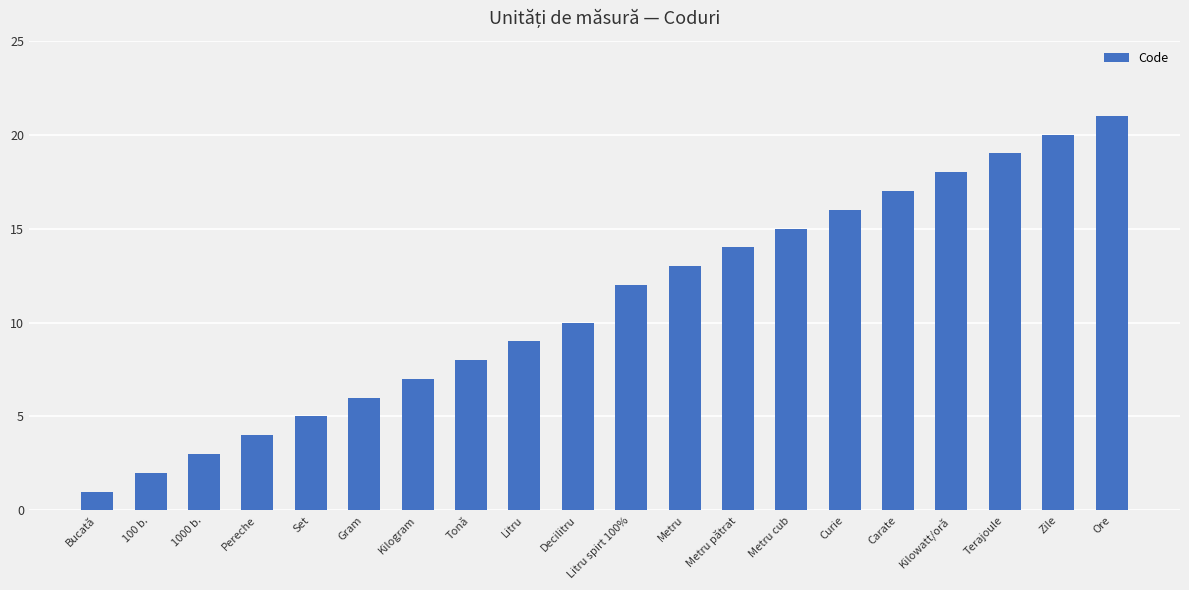

Which has a higher value, 1000 b. or Pereche?

Pereche